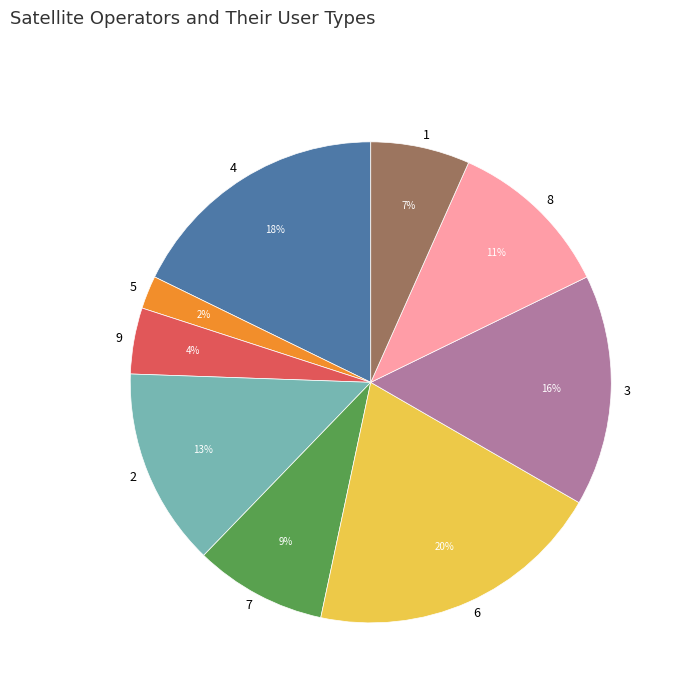

Is there any slice that represents more than half of the pie?

No